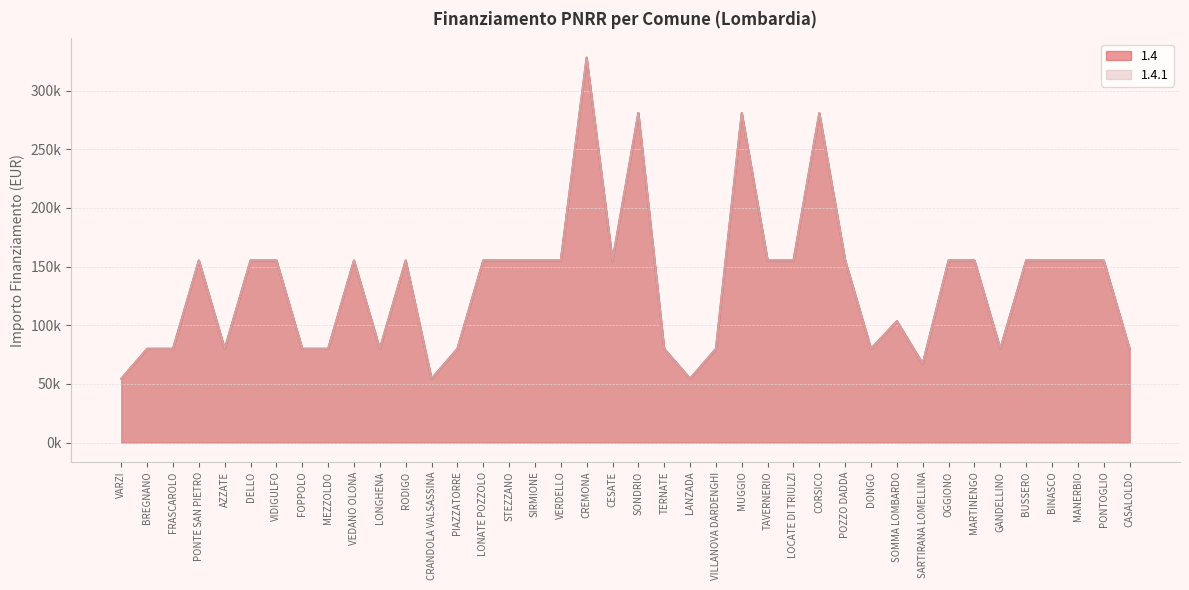

Reading right to left, what are all the values shown in this chart?

1.4: 79922	155234	155234	155234	155234	79922	155234	155234	67167	103444	79922	155234	280932	155234	155234	280932	79922	54412	79922	280932	155234	328160	155234	155234	155234	155234	79922	54412	155234	79922	155234	79922	79922	155234	155234	79922	155234	79922	79922	54412
1.4.1: 79922	155234	155234	155234	155234	79922	155234	155234	67167	103444	79922	155234	280932	155234	155234	280932	79922	54412	79922	280932	155234	328160	155234	155234	155234	155234	79922	54412	155234	79922	155234	79922	79922	155234	155234	79922	155234	79922	79922	54412